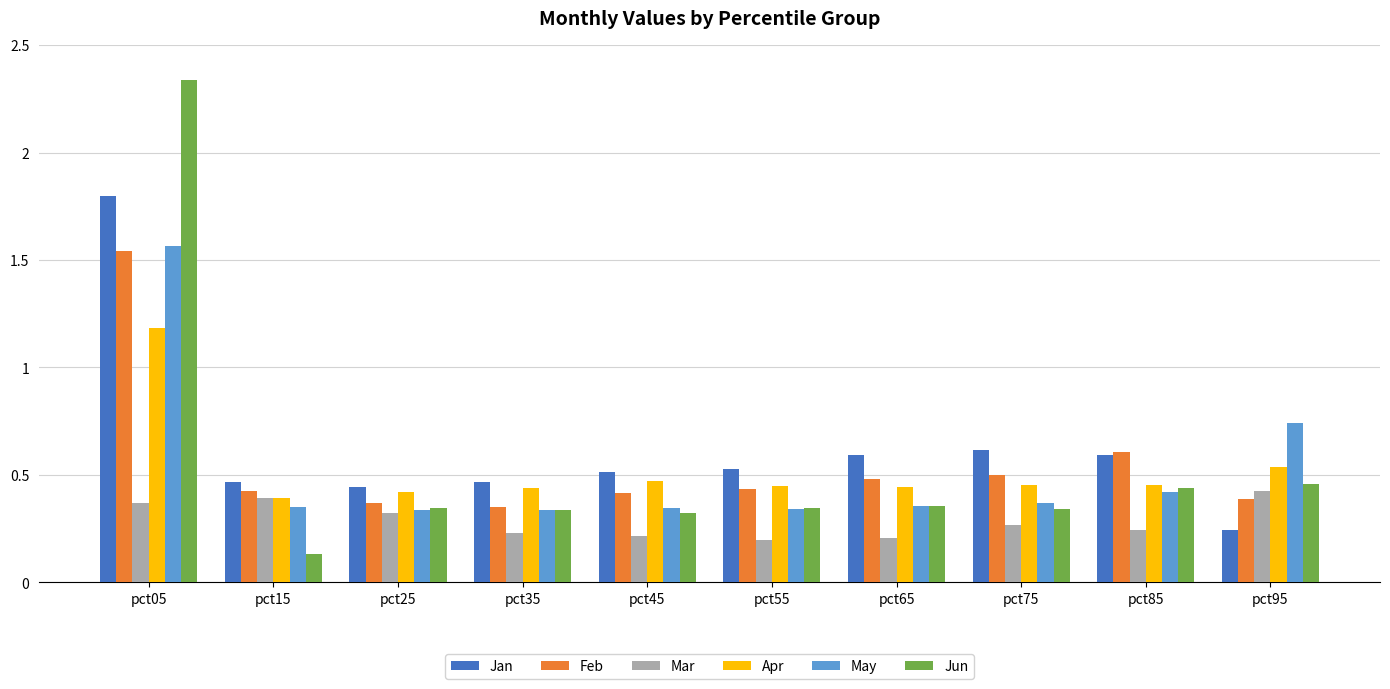

Which series changed the most between pct15 and pct95?

May